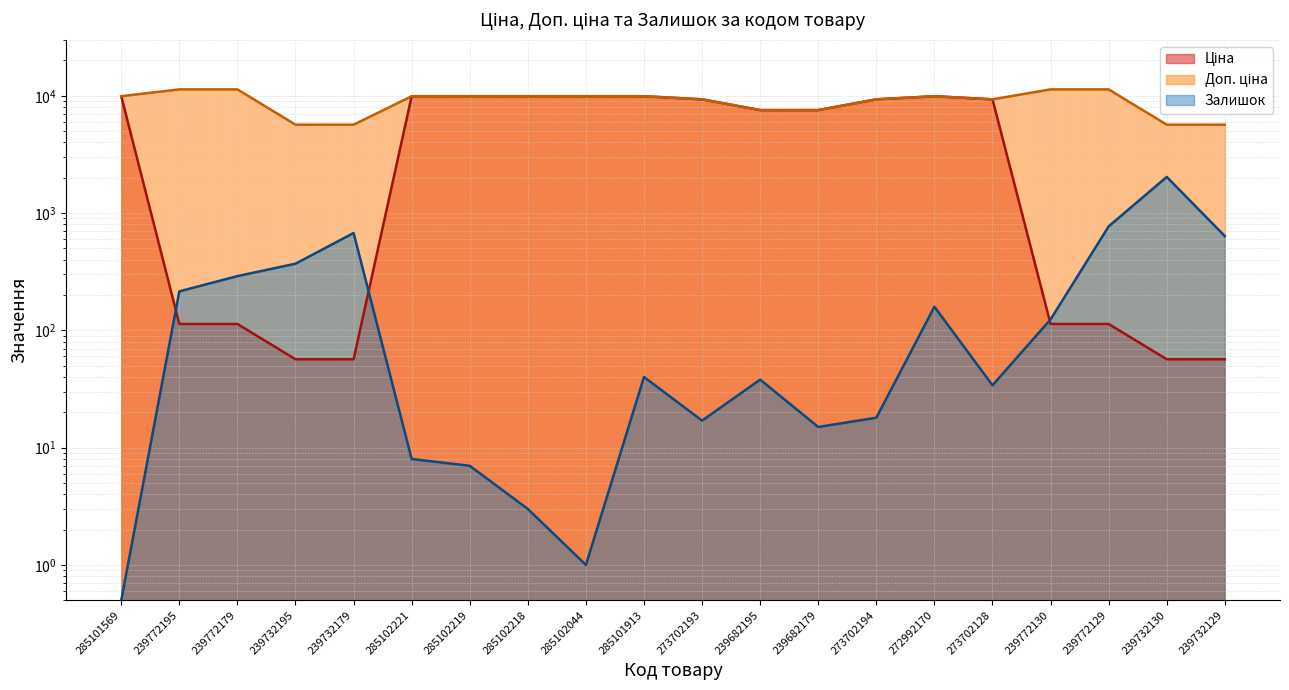

At how many categories does at least one series exceed 1315?

20